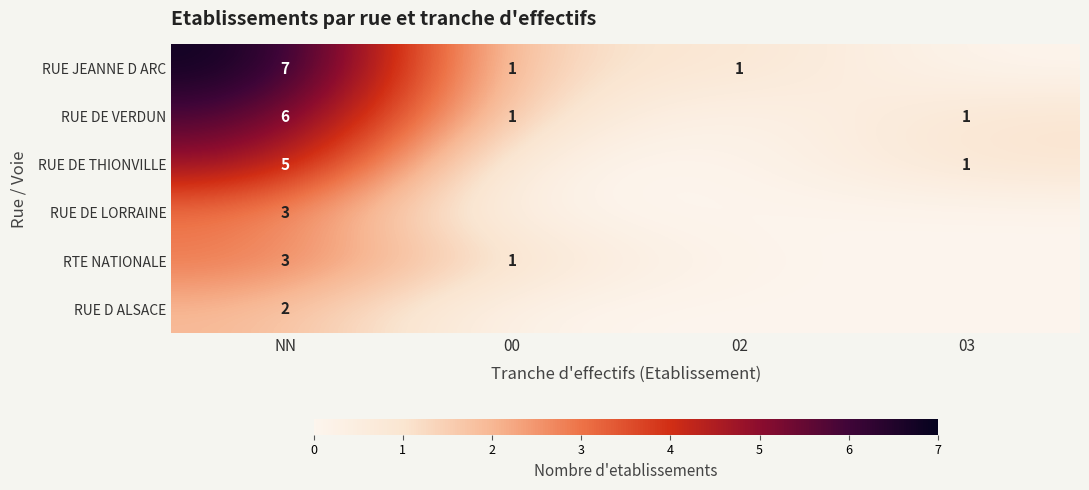

Is it true that RTE NATIONALE equals 0 at 00?

False